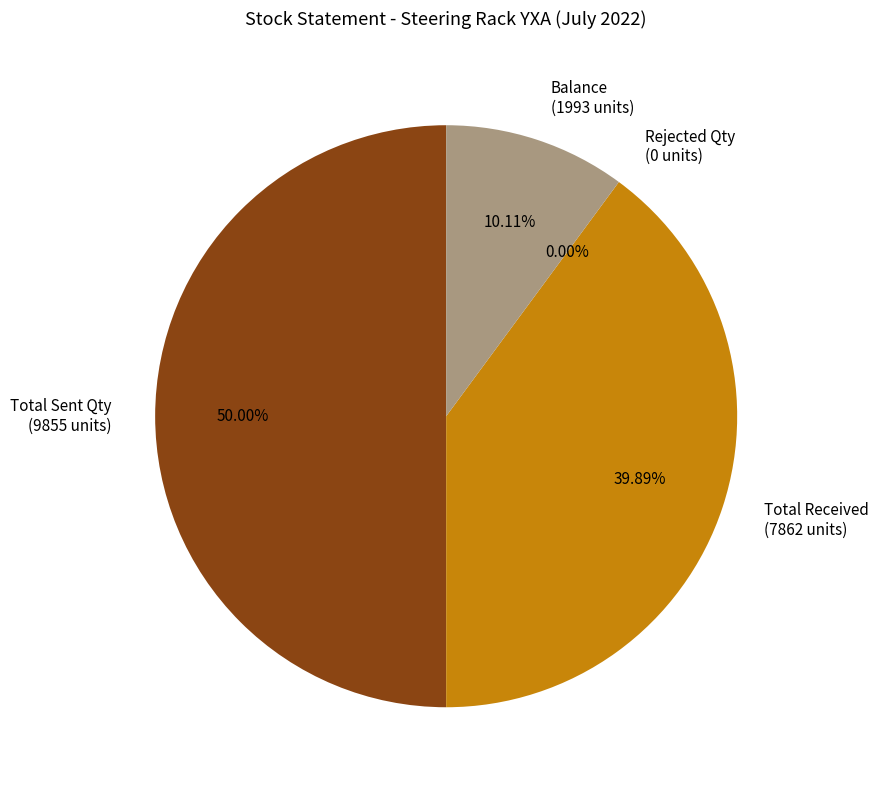

Which category has the smallest portion of the pie?

Rejected Qty